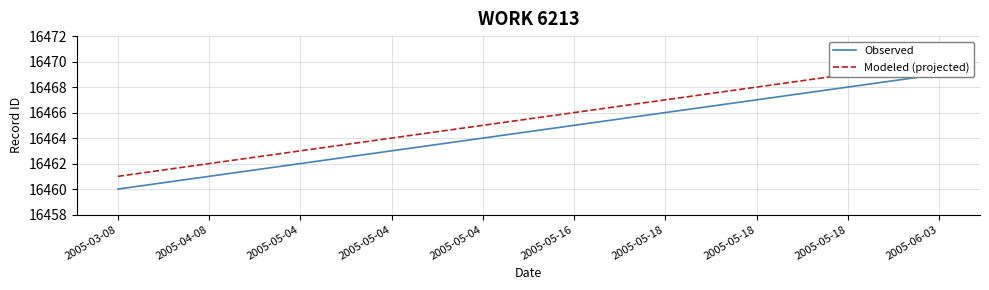

At how many categories does at least one series exceed 16460?

10